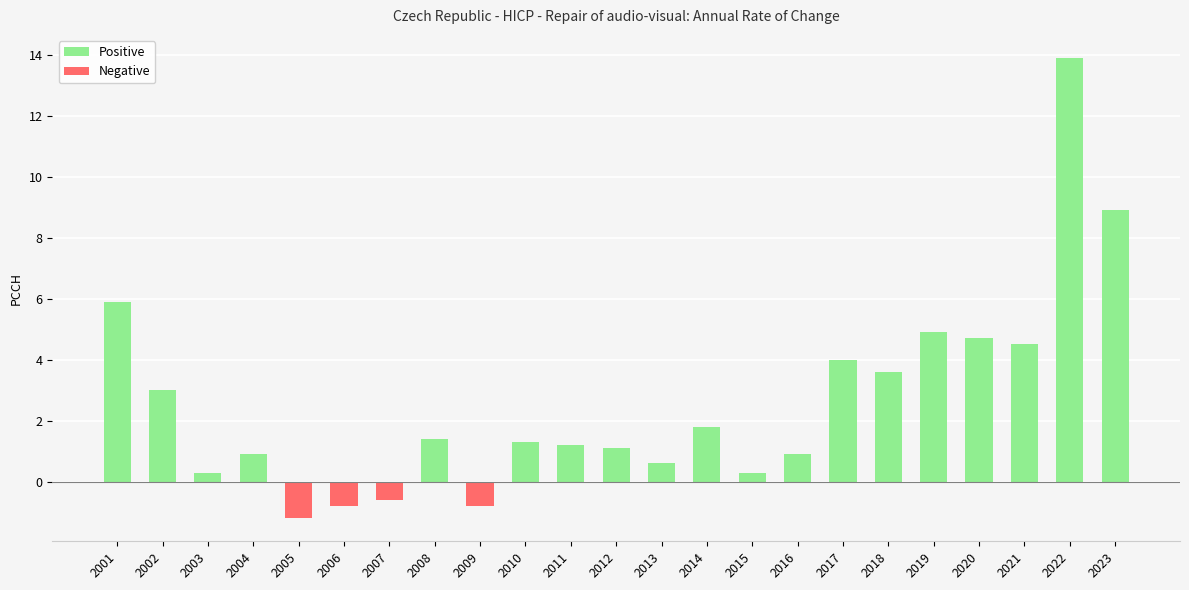

Is it true that the value at 2001 is 5.9?

True